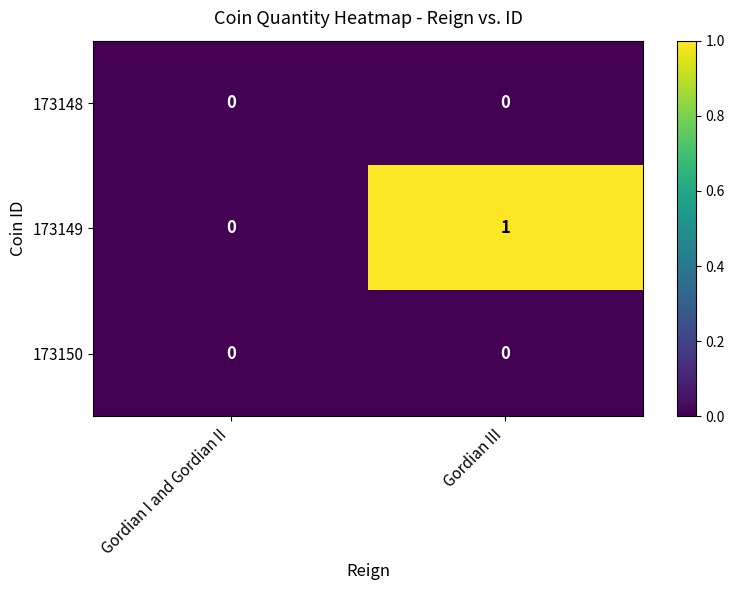

At which category is the sum across all series the highest?

Gordian III